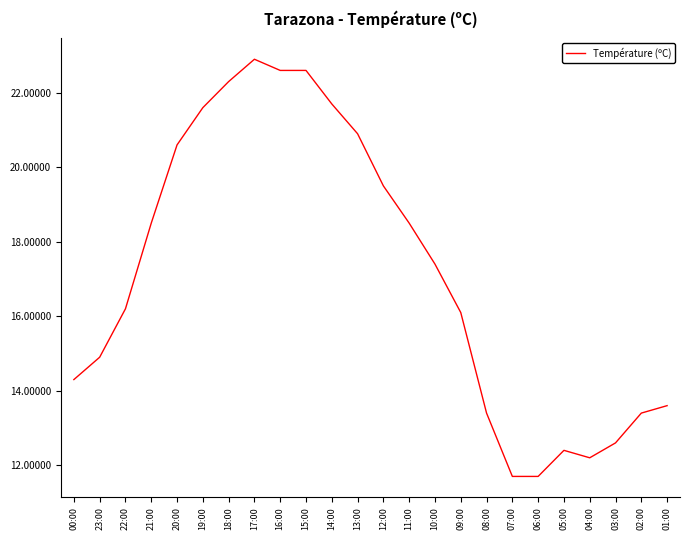

What is the smallest value displayed?

11.7